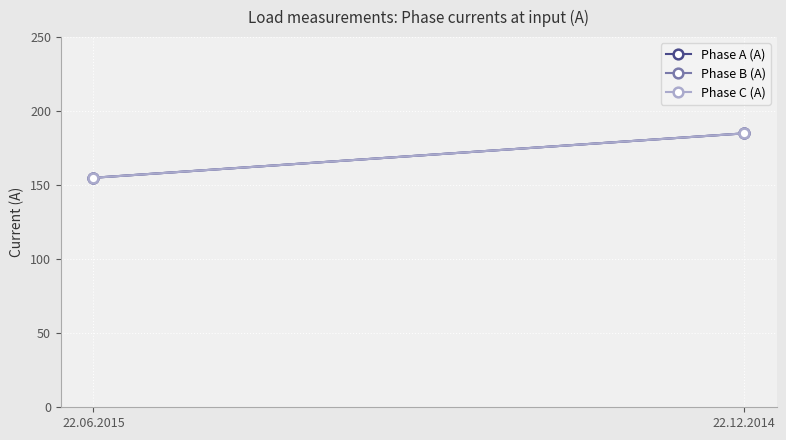

What are all the series names shown in the legend?

Phase A (A), Phase B (A), Phase C (A)